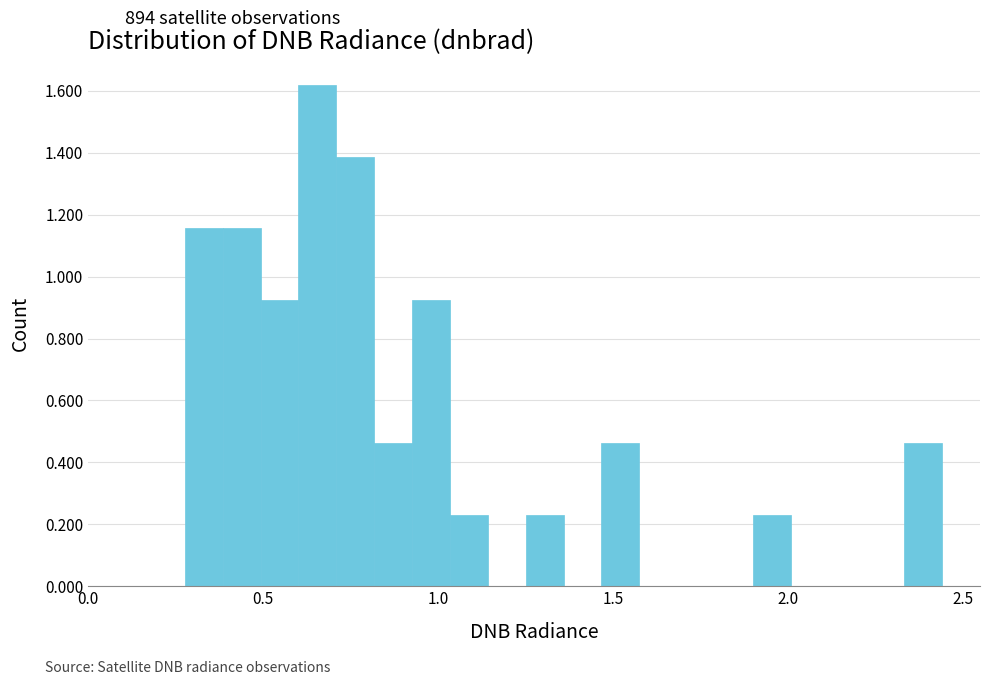

Around what value on the x-axis is the tallest bar? Give the approximate position of its centre, as read against the axis.

0.65